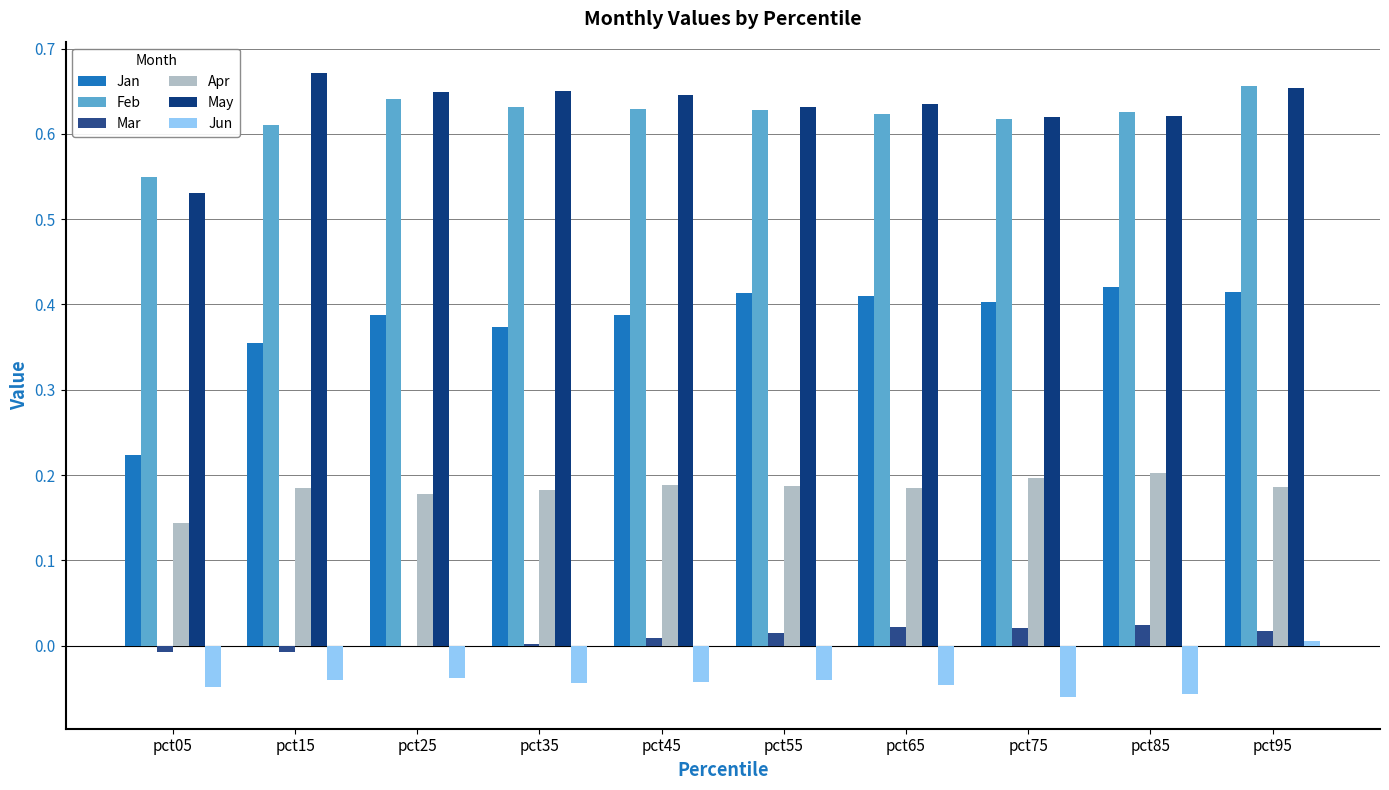

What is the sum of all Mar values?

0.1